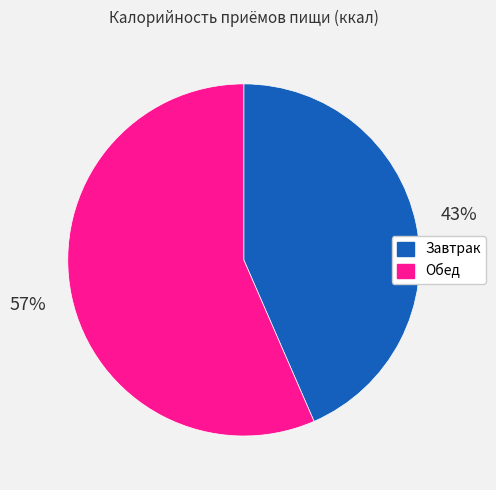

How many segments does this pie chart have?

2